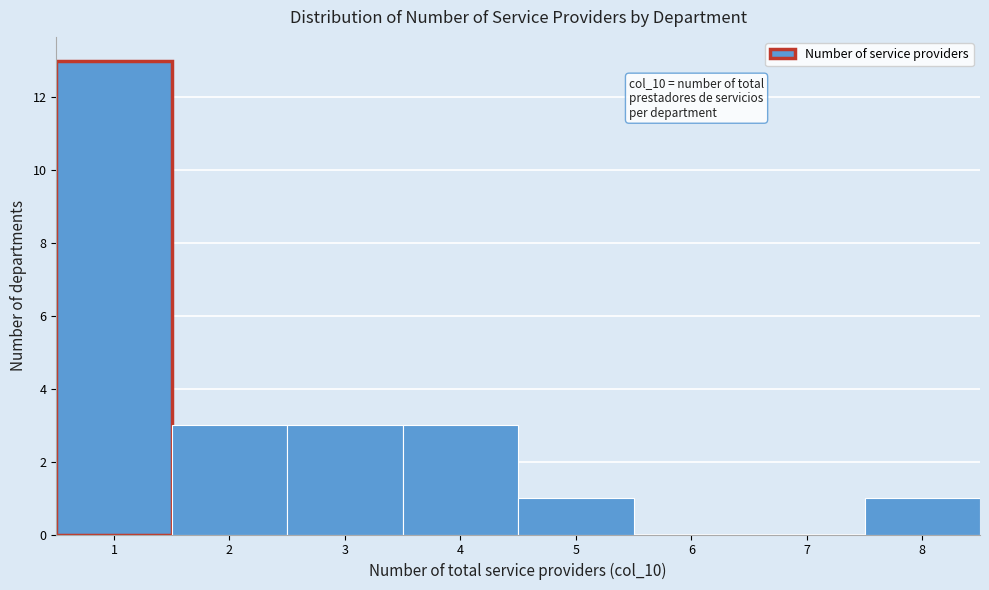

Over which range of the x-axis is the bar tallest?

0.5 to 1.5